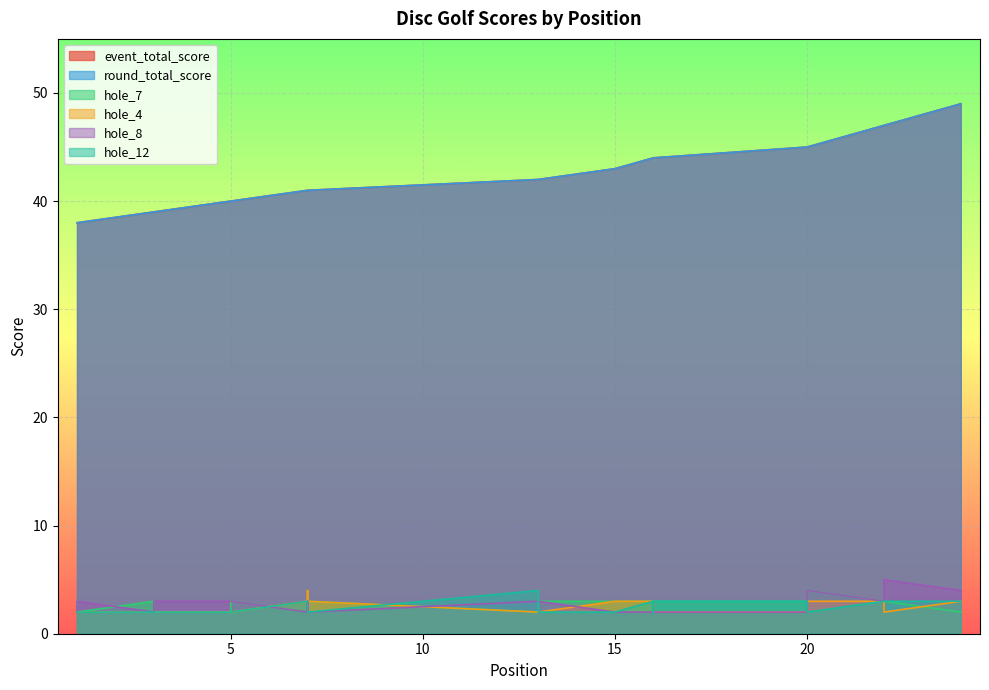

Where is the first local maximum for hole_8?

1